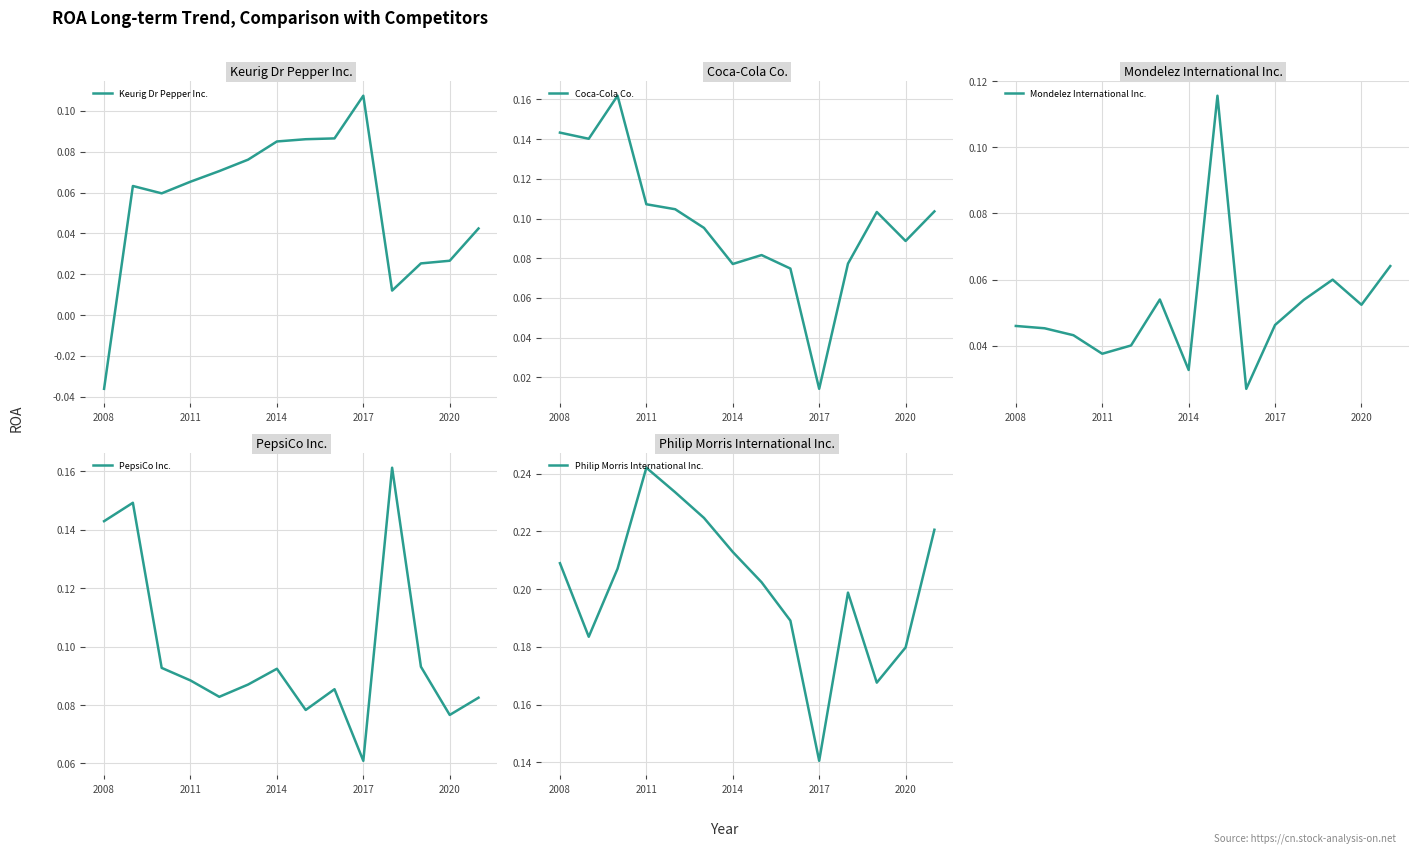

At which label is PepsiCo Inc. closest to 0?

2017